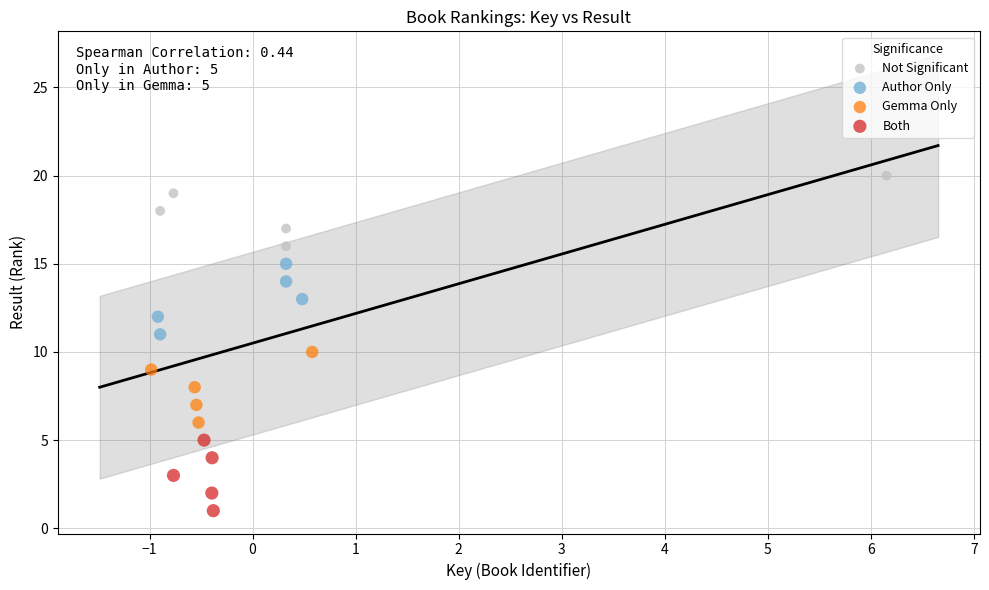

What are all the series names shown in the legend?

Not Significant, Author Only, Gemma Only, Both